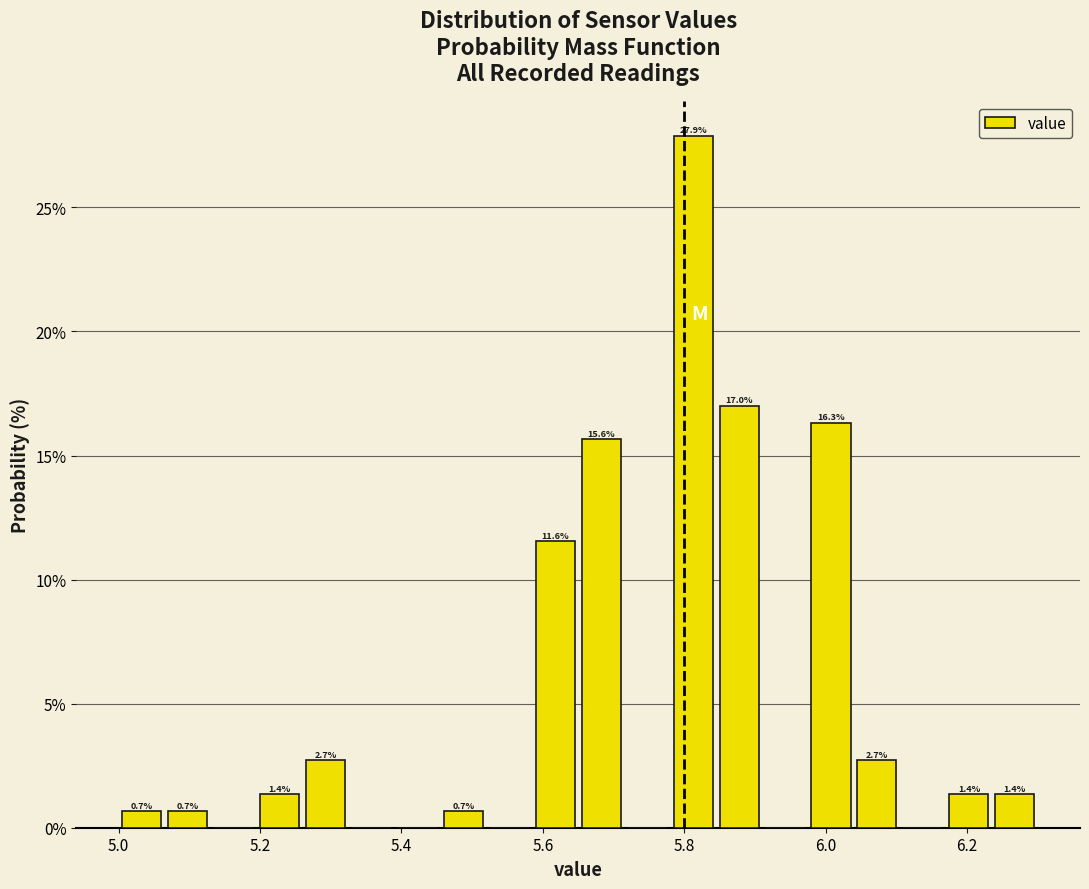

Around what value on the x-axis is the tallest bar? Give the approximate position of its centre, as read against the axis.

5.82